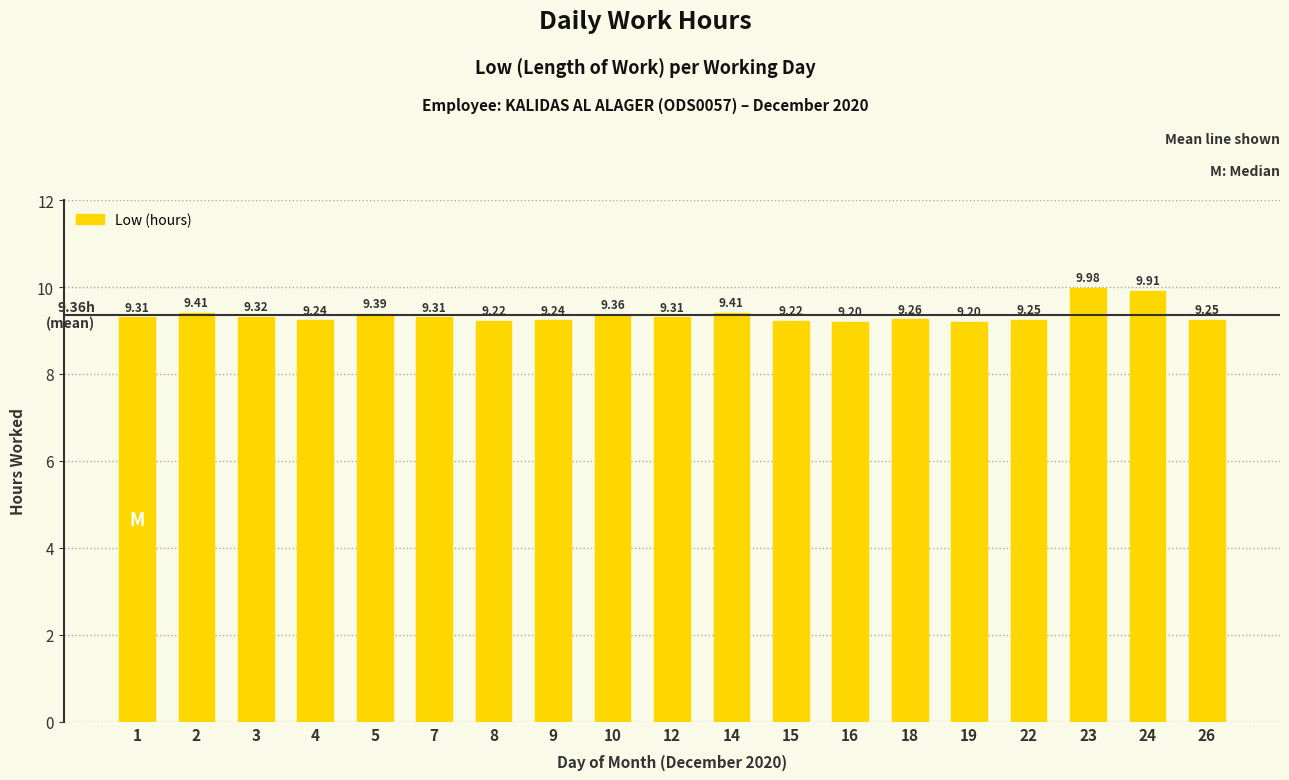

Does the chart contain any negative values?

No